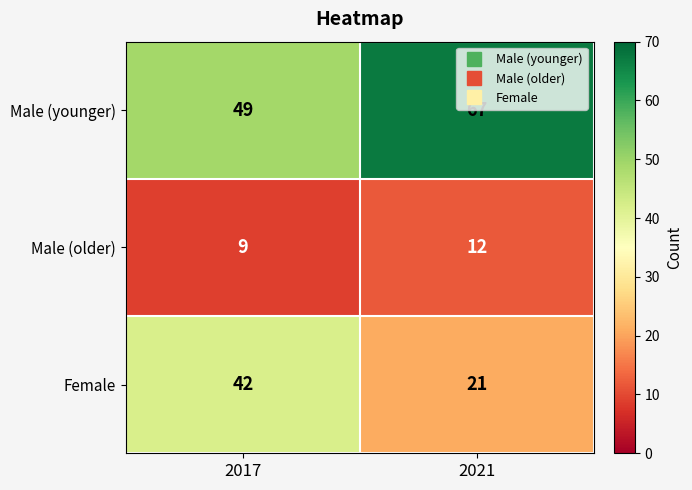

What is the average value of the Female series?

32